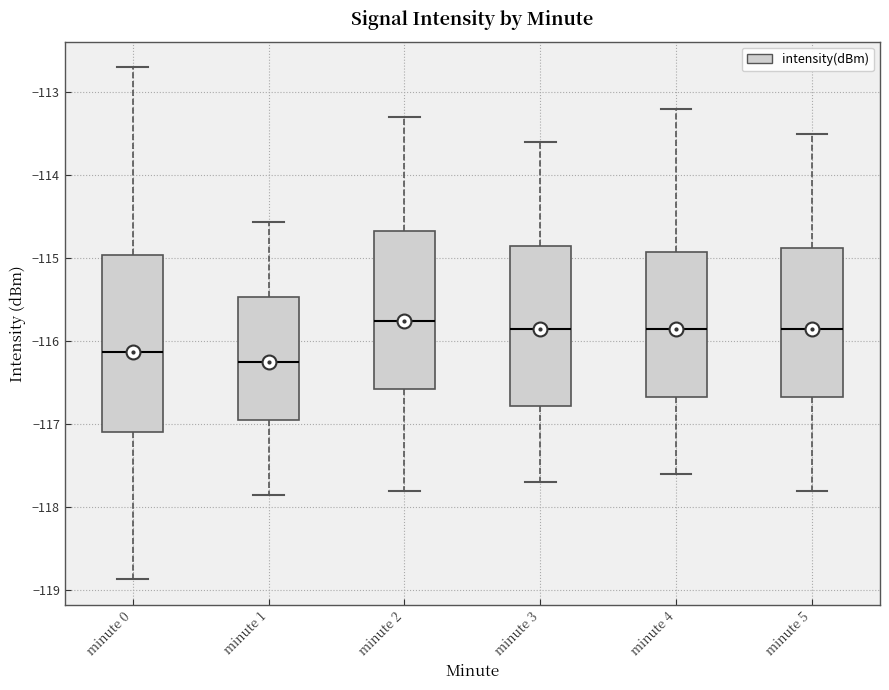

Reading left to right, read every box against the y-axis: the position of its median line, the range the box covers, and the ends of its whiskers. The values are not printed on the chart, so give them approximately, as read against the axis.

minute 0: median -116.1, box -117.1 to -115.0, whiskers -118.9 to -112.7
minute 1: median -116.2, box -116.9 to -115.5, whiskers -117.9 to -114.6
minute 2: median -115.7, box -116.6 to -114.7, whiskers -117.8 to -113.3
minute 3: median -115.8, box -116.8 to -114.8, whiskers -117.7 to -113.6
minute 4: median -115.8, box -116.7 to -114.9, whiskers -117.6 to -113.2
minute 5: median -115.8, box -116.7 to -114.9, whiskers -117.8 to -113.5